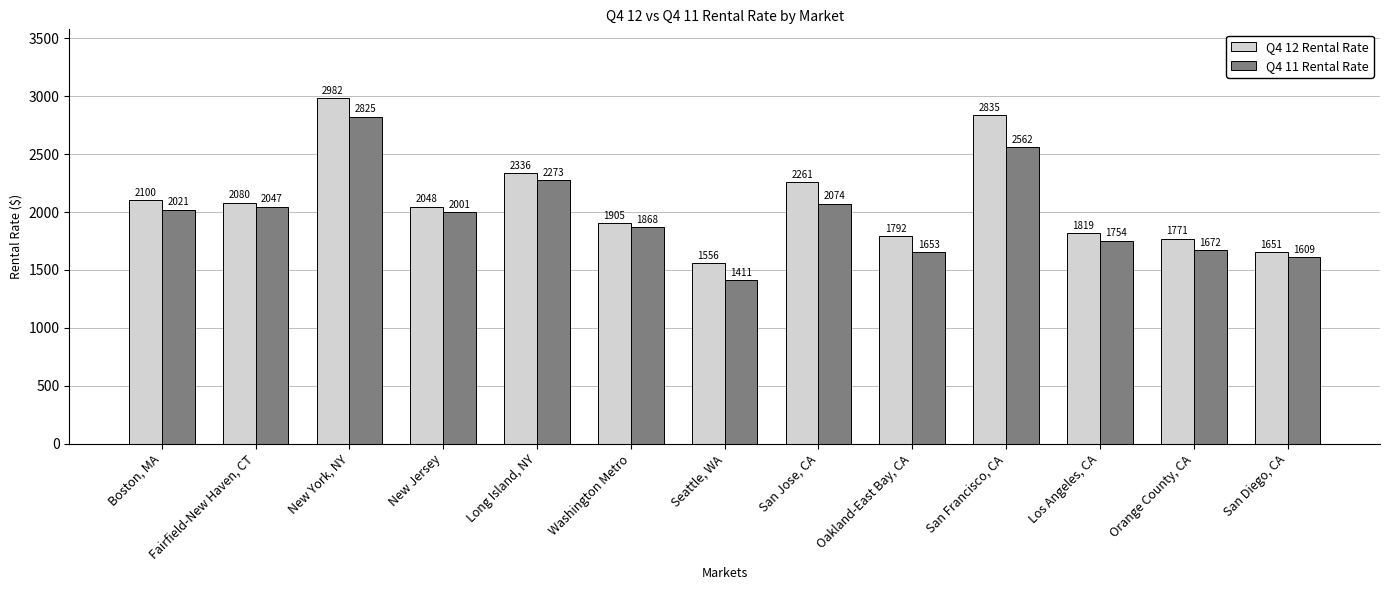

Reading left to right, extract all data points from this chart.

Q4 12 Rental Rate: 2100	2080	2982	2048	2336	1905	1556	2261	1792	2835	1819	1771	1651
Q4 11 Rental Rate: 2021	2047	2825	2001	2273	1868	1411	2074	1653	2562	1754	1672	1609